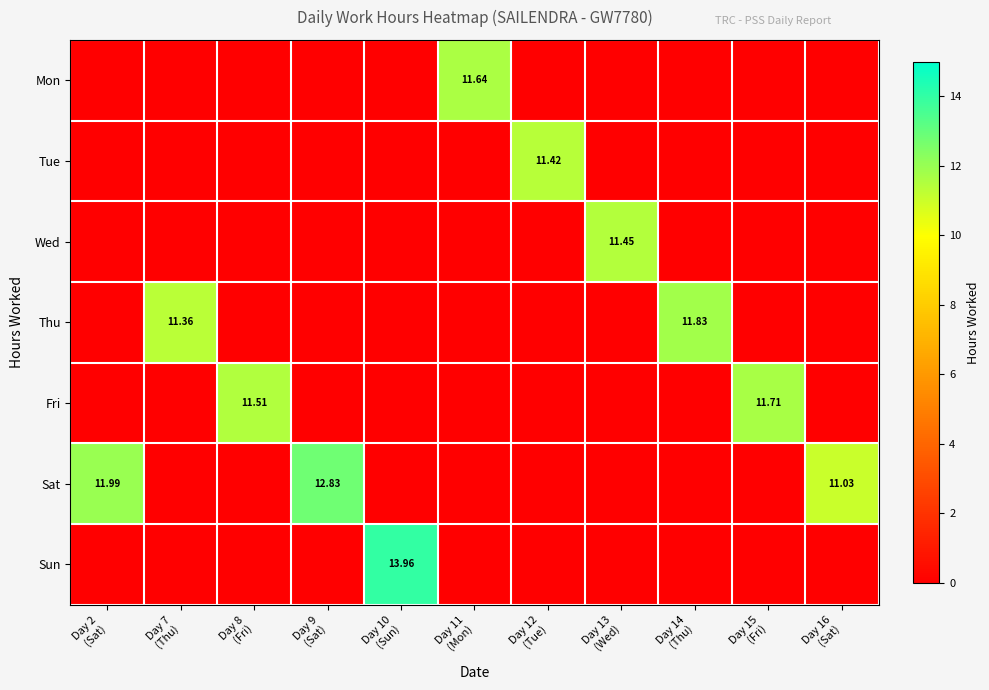

Rank the series at Day 11 (Mon) from lowest to highest value.

Tue, Wed, Thu, Fri, Sat, Sun, Mon